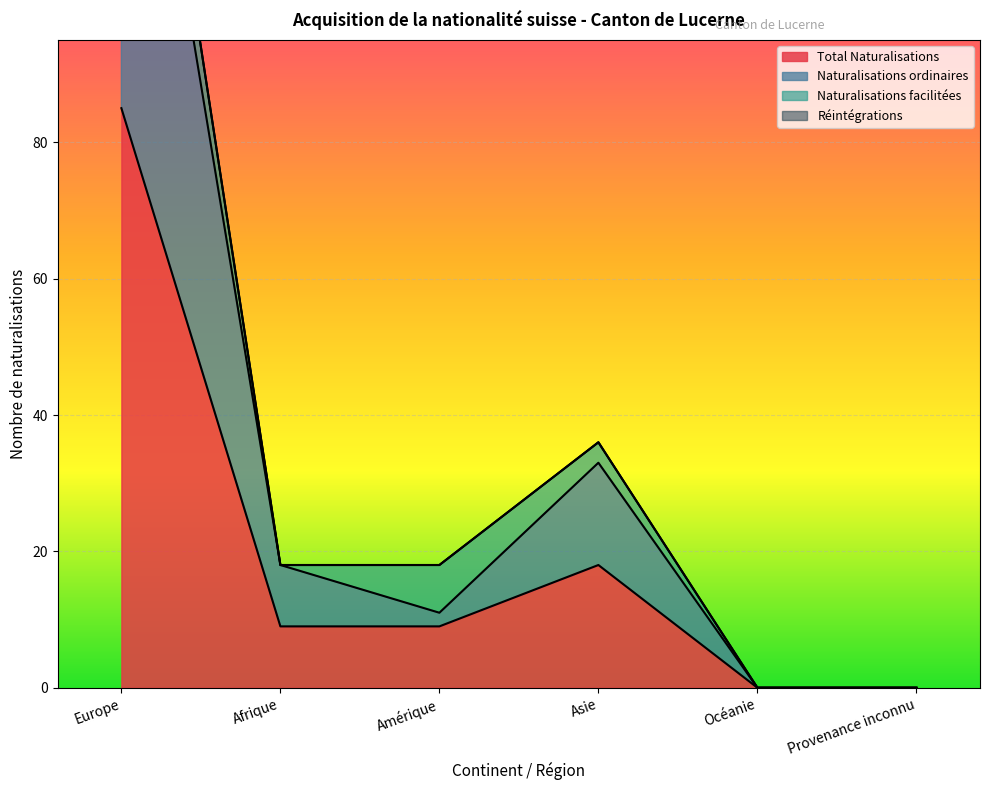

Which has a higher value, Provenance inconnu or Amérique?

Amérique